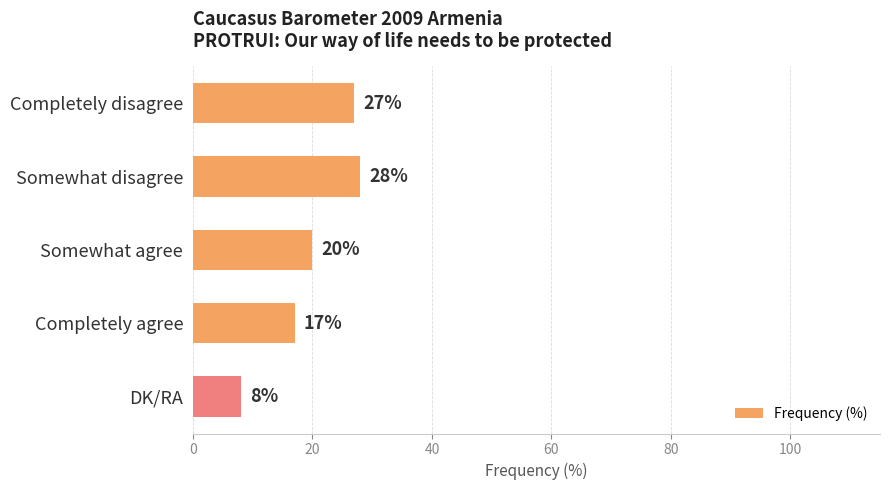

Is it true that the value at DK/RA is 8?

True